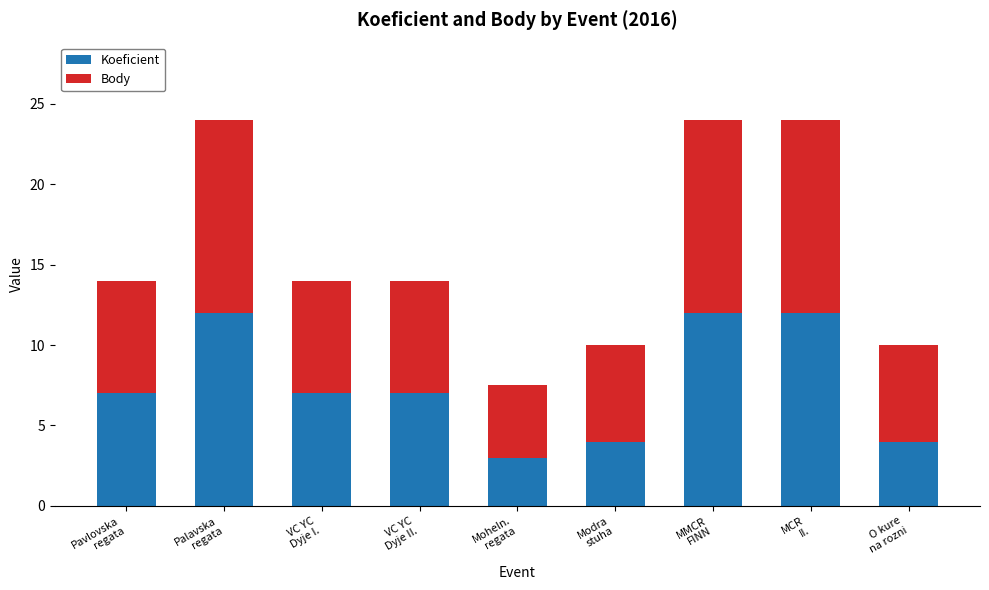

Reading right to left, what are the values for Koeficient?

4.0	12.0	12.0	4.0	3.0	7.0	7.0	12.0	7.0